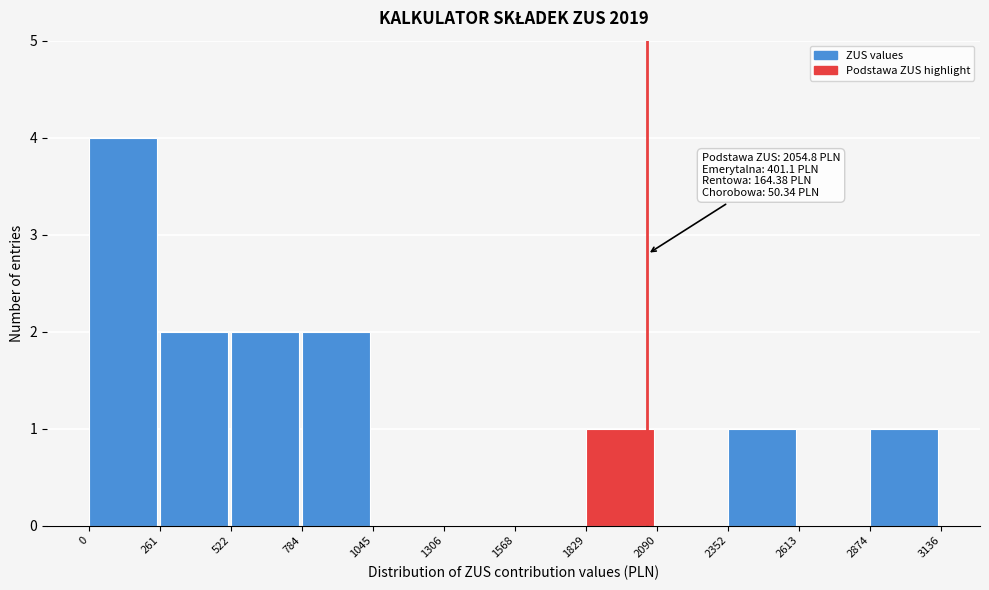

Which range on the x-axis has the tallest bar?

0 to 261